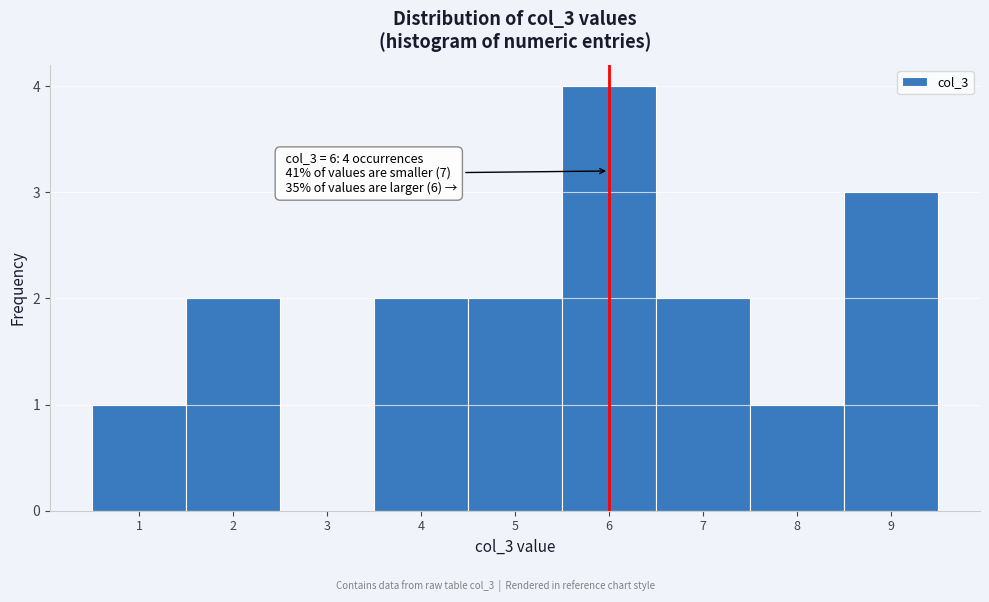

Which range on the x-axis has the tallest bar?

5.5 to 6.5